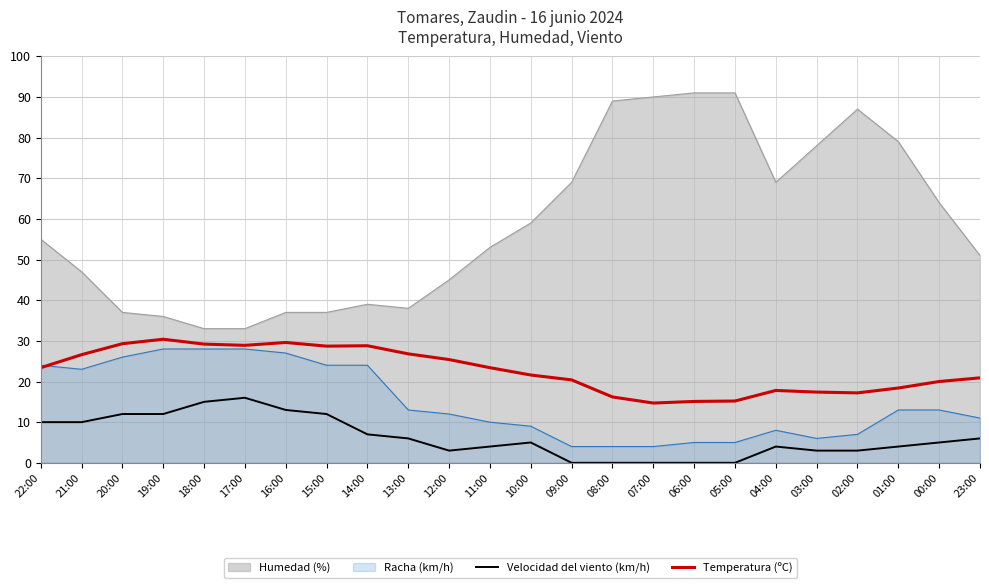

List the labels in order of Velocidad del viento (km/h) value, smallest first.

09:00, 08:00, 07:00, 06:00, 05:00, 12:00, 03:00, 02:00, 11:00, 04:00, 01:00, 10:00, 00:00, 13:00, 23:00, 14:00, 22:00, 21:00, 20:00, 19:00, 15:00, 16:00, 18:00, 17:00